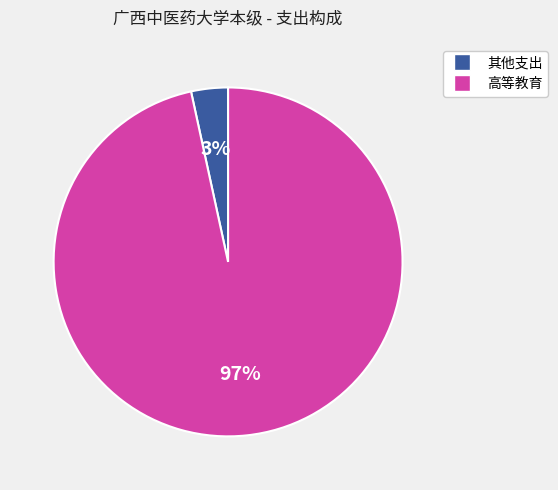

To the nearest percent, what is the average slice percentage?

50%